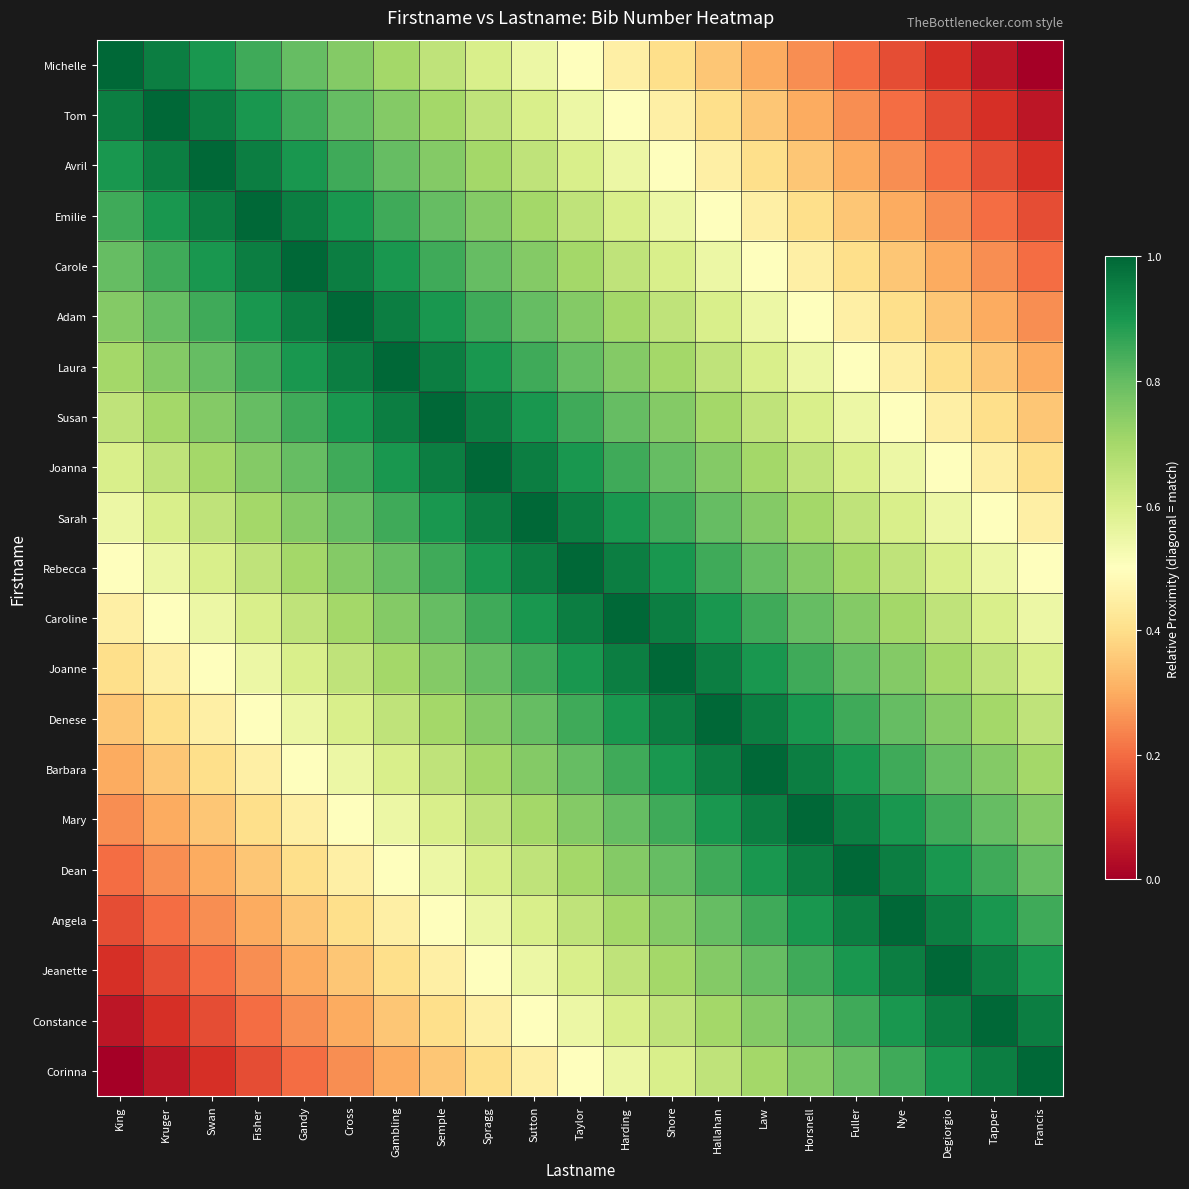

What is the greatest value displayed?

1.0